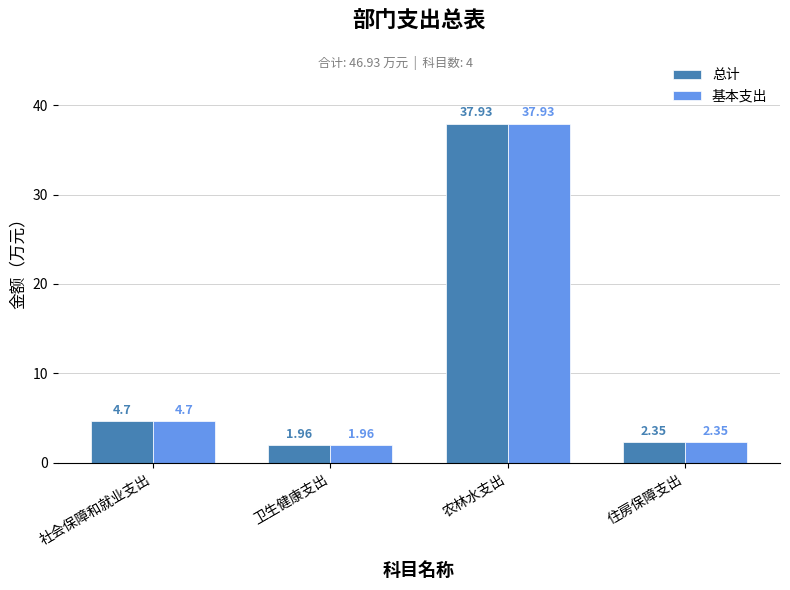

At which category is the sum across all series the highest?

农林水支出